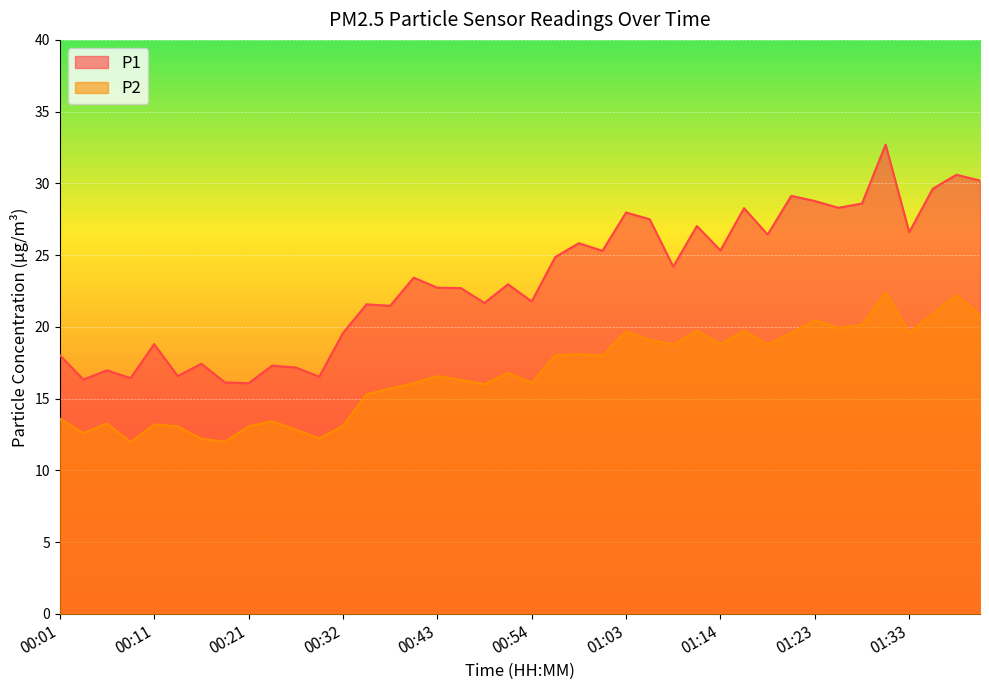

Rank the series at 00:18 from highest to lowest value.

P1, P2